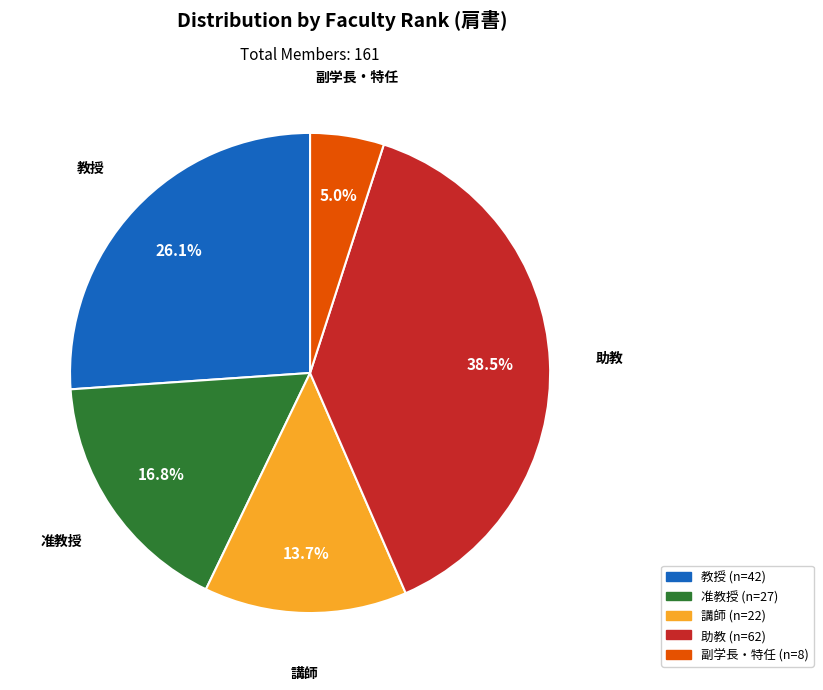

Does any single category account for the majority?

No